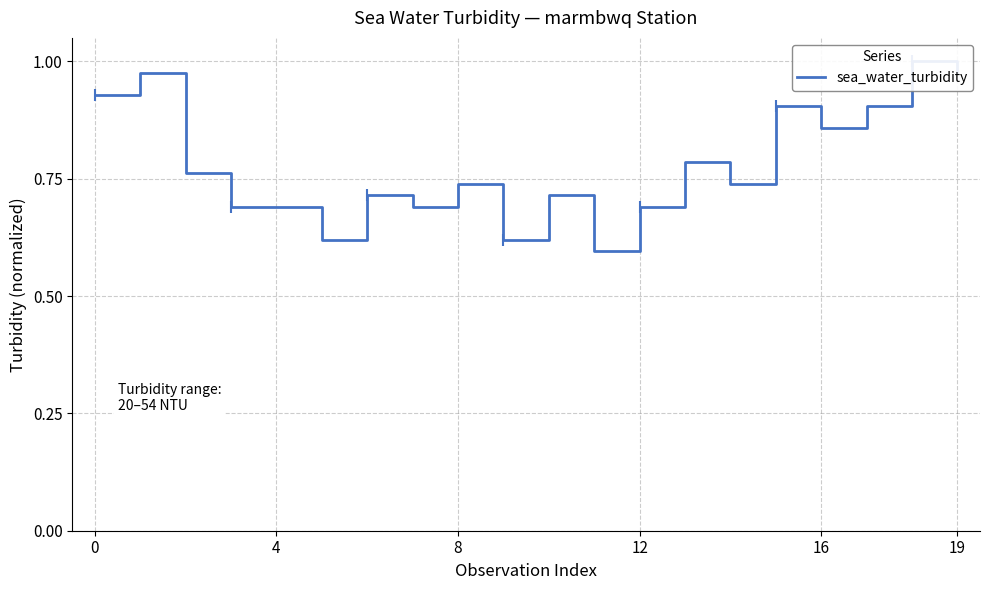

Where is the first local maximum?

4